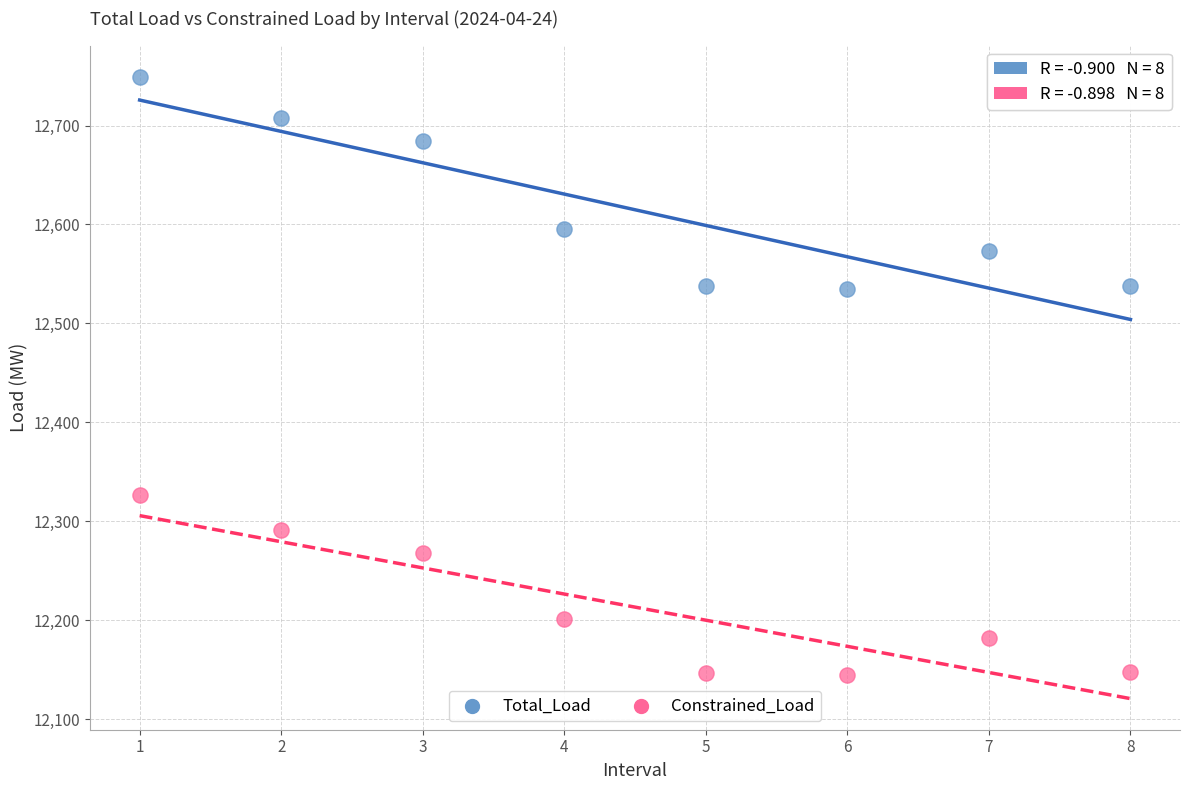

Across all data points, what is the range of X values (max minus min)?

7.0